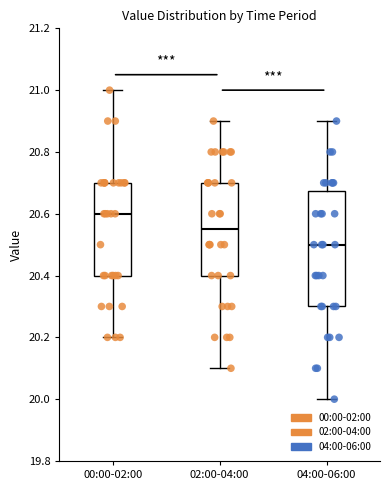

Where is the upper edge of the box for 00:00-02:00 on the y-axis? The values are not printed on the chart, so give them approximately, as read against the axis.

20.70